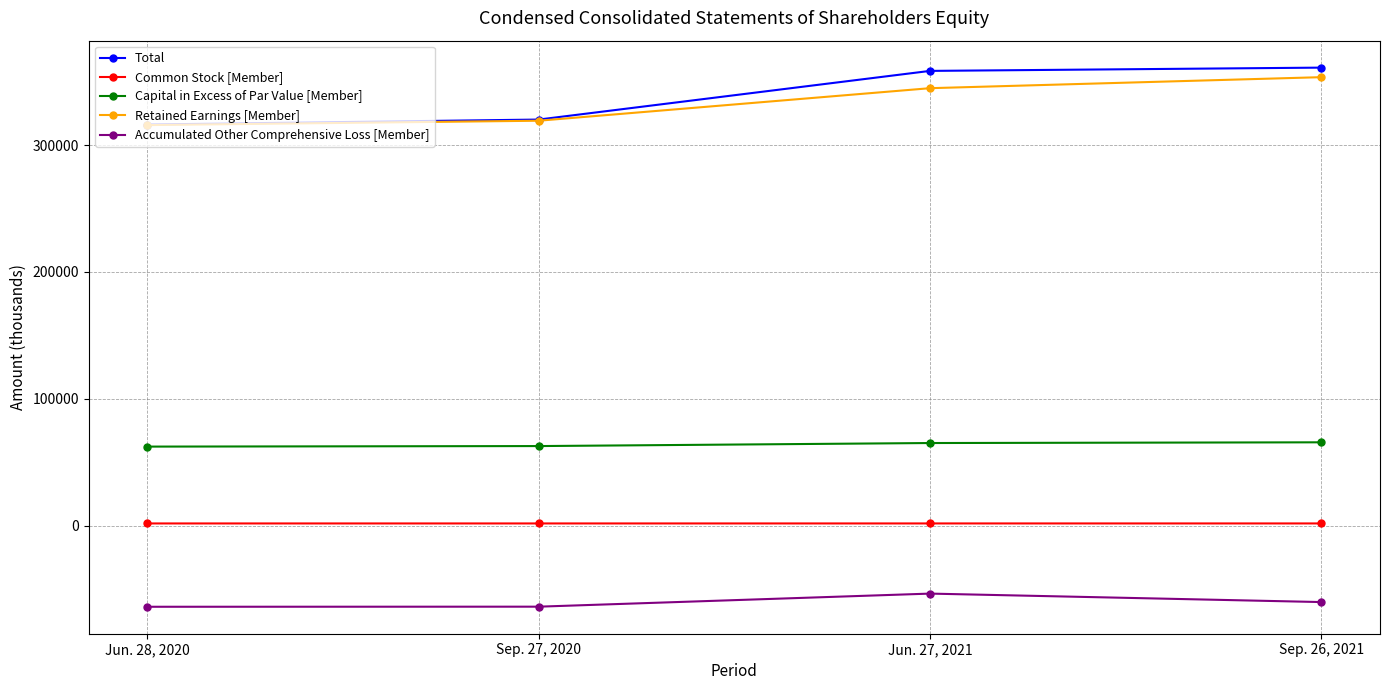

Count the Common Stock [Member] values in the range 1845 to 1852.

4